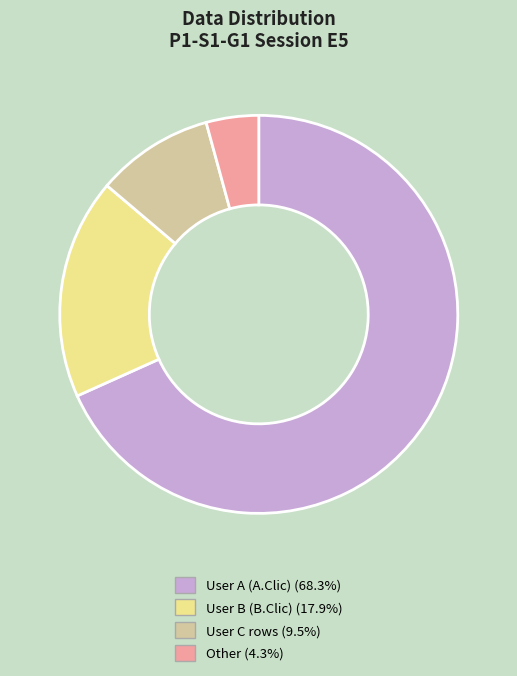

Is there a majority slice in this chart?

Yes